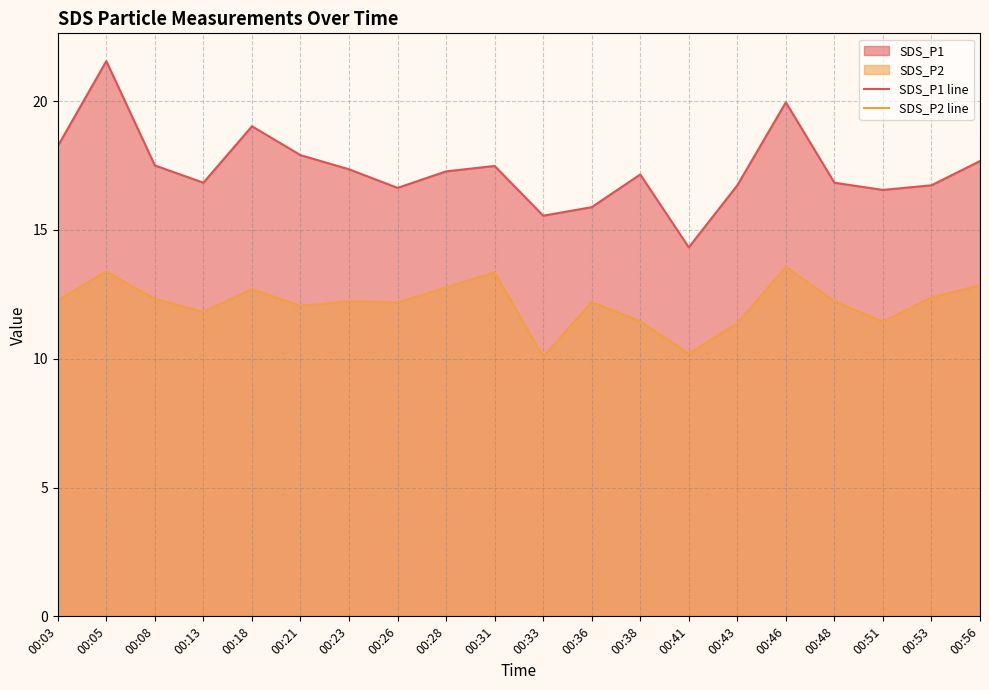

What is the value of the SDS_P1 line point at the 2nd from the left?

21.6